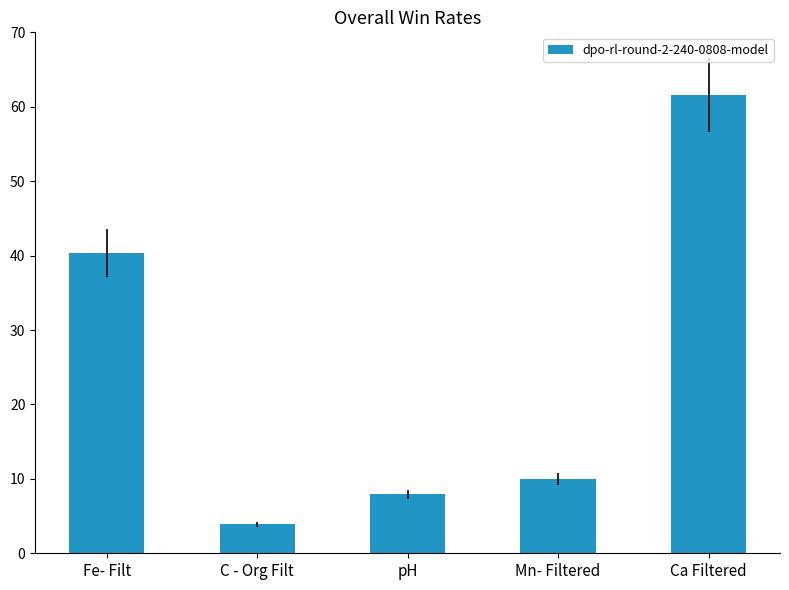

List the labels in order of value, smallest first.

C - Org Filt, pH, Mn- Filtered, Fe- Filt, Ca Filtered